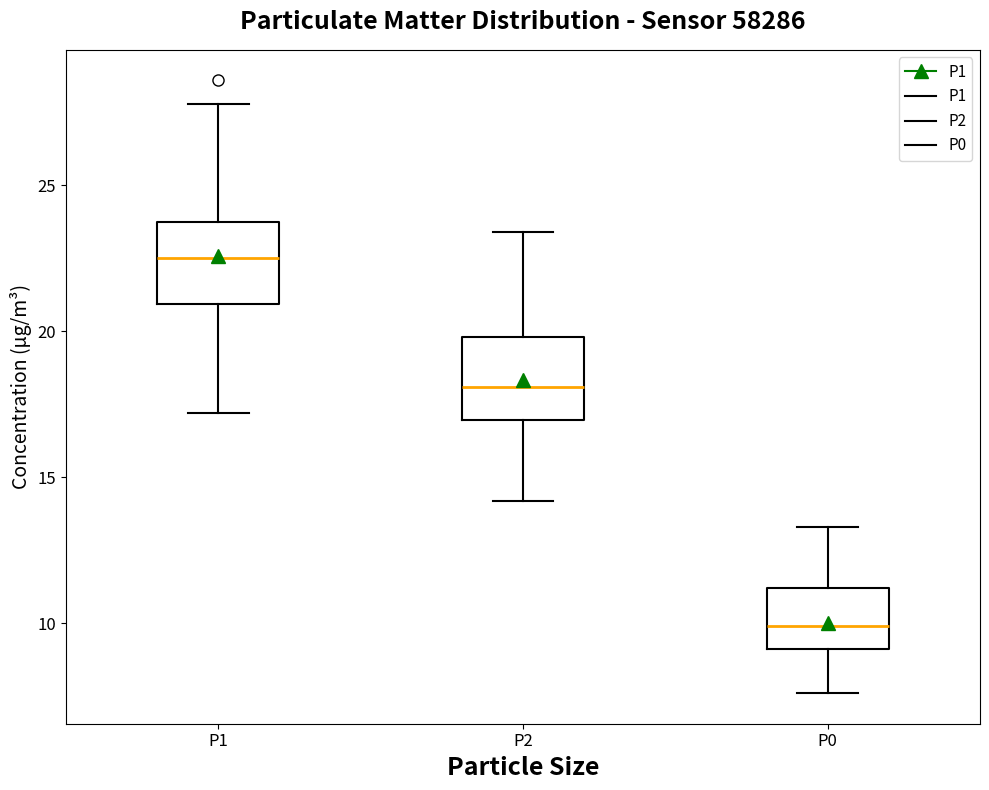

Where is the upper edge of the box for P0 on the y-axis? The values are not printed on the chart, so give them approximately, as read against the axis.

11.0